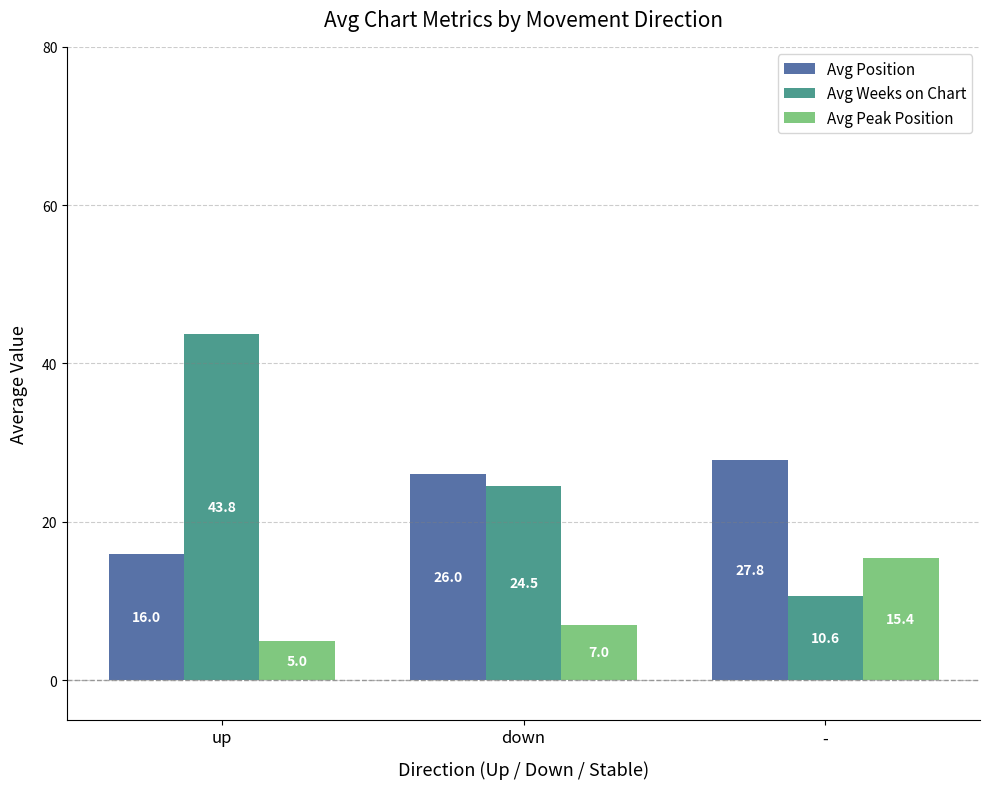

Reading left to right, transcribe all the data shown in this chart.

Avg Position: 16.0	26.0	27.8
Avg Weeks on Chart: 43.8	24.5	10.6
Avg Peak Position: 5.0	7.0	15.4